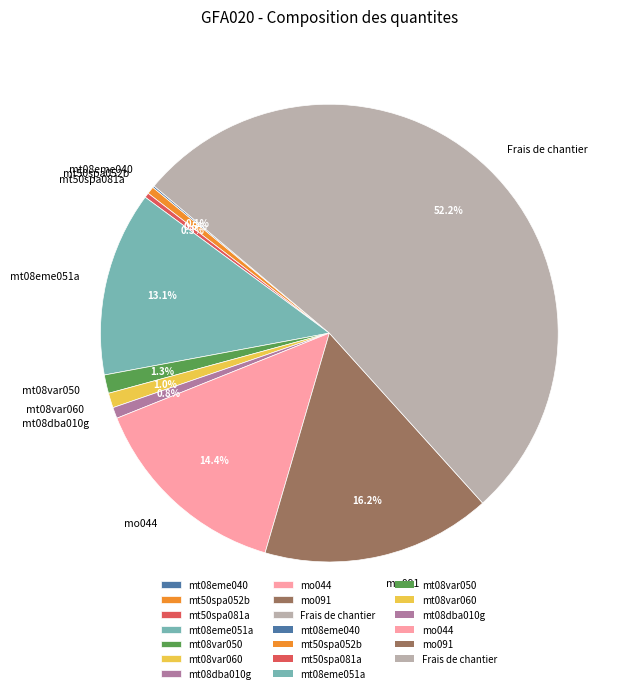

Is Frais de chantier the majority of the pie?

Yes